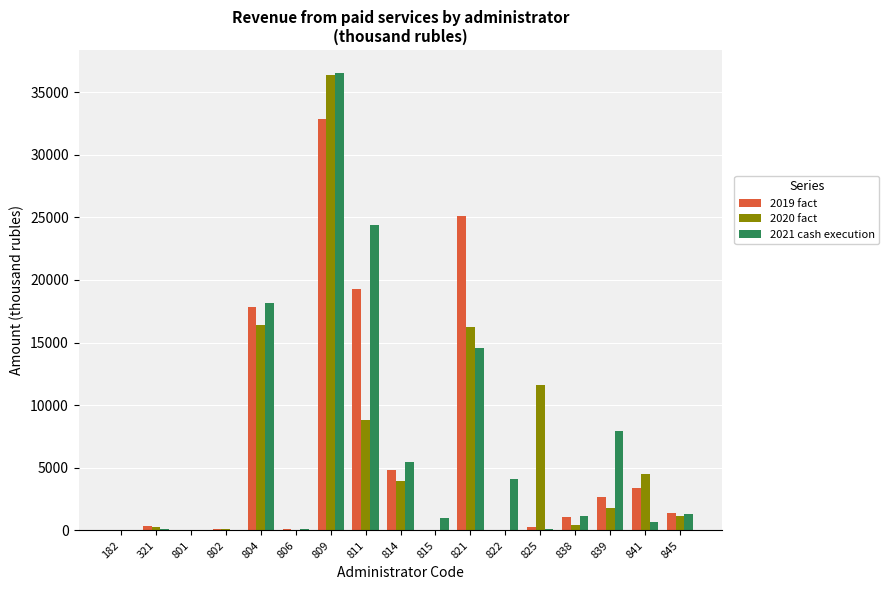

How many distinct data groups are displayed?

3